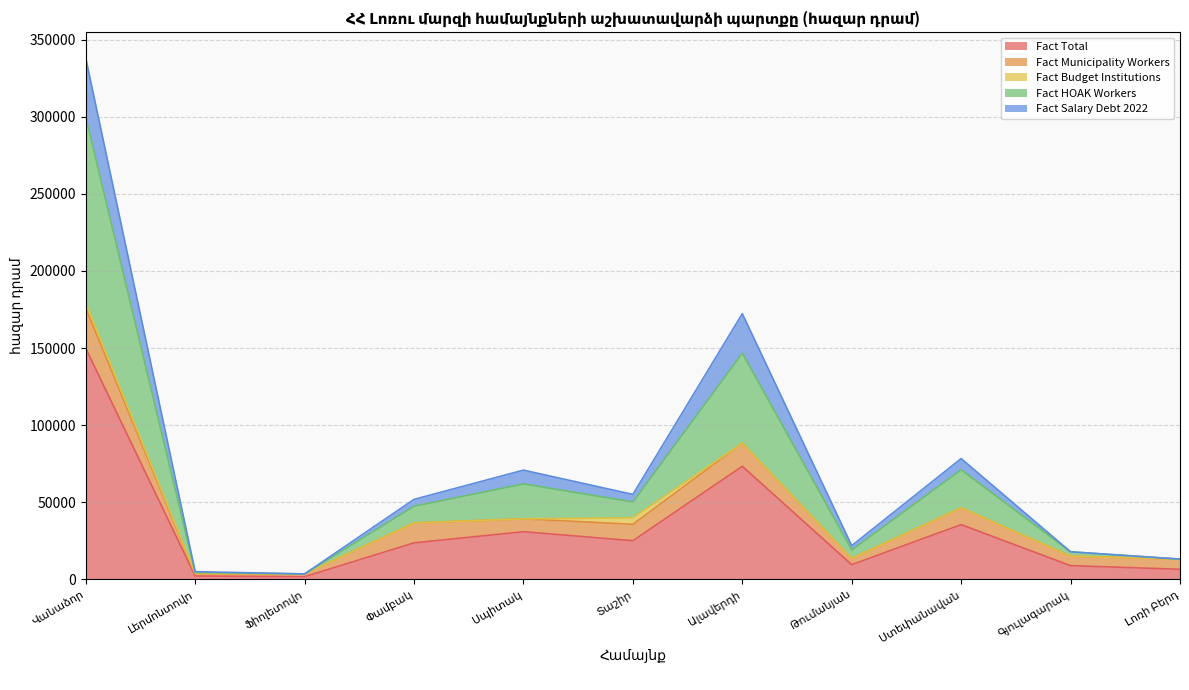

What is the highest value of the Fact Total series?

149847.3